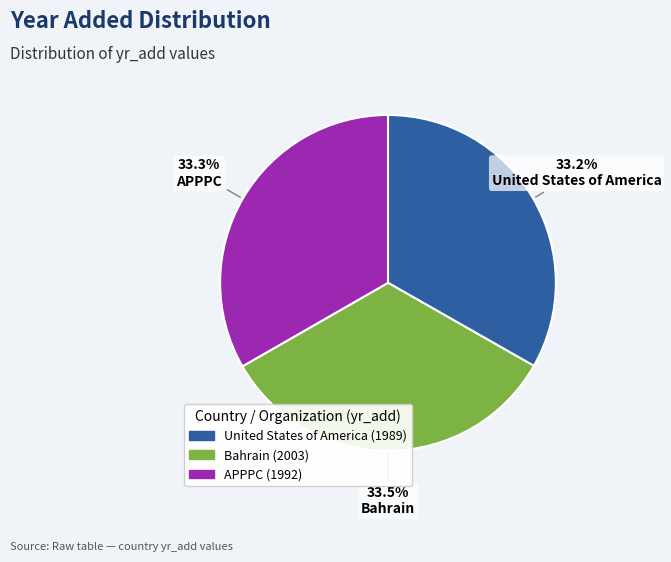

How many segments does this pie chart have?

3